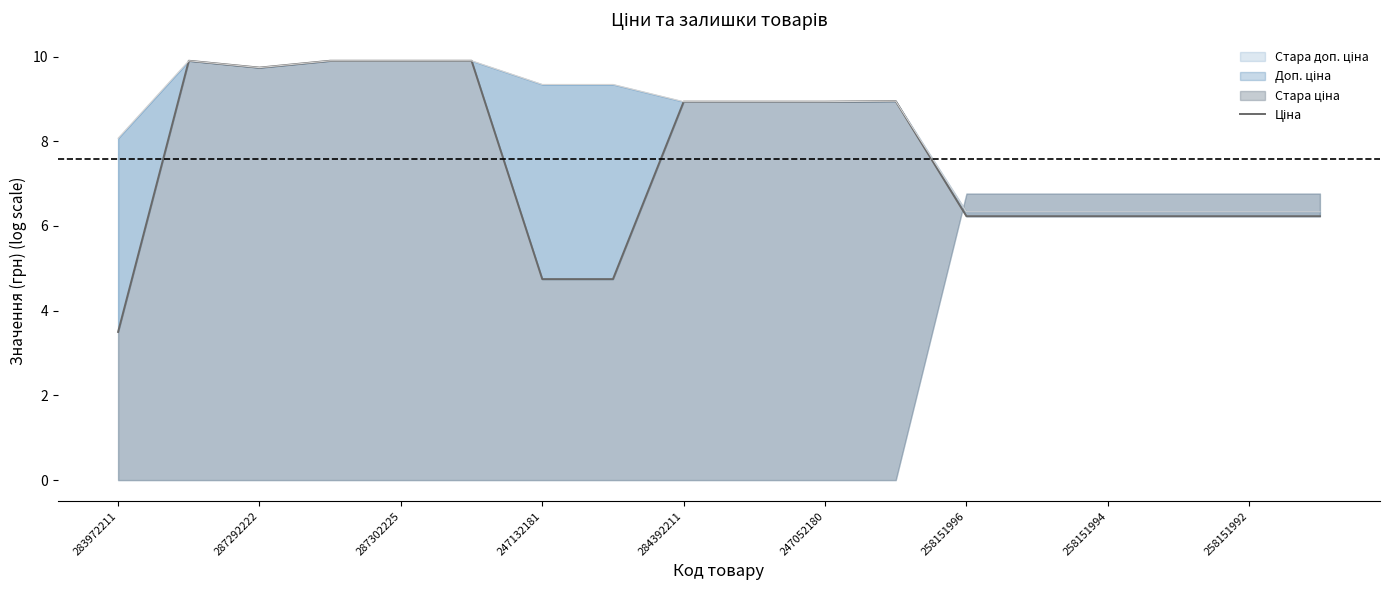

Which label corresponds to the smallest value in the chart?

283972211